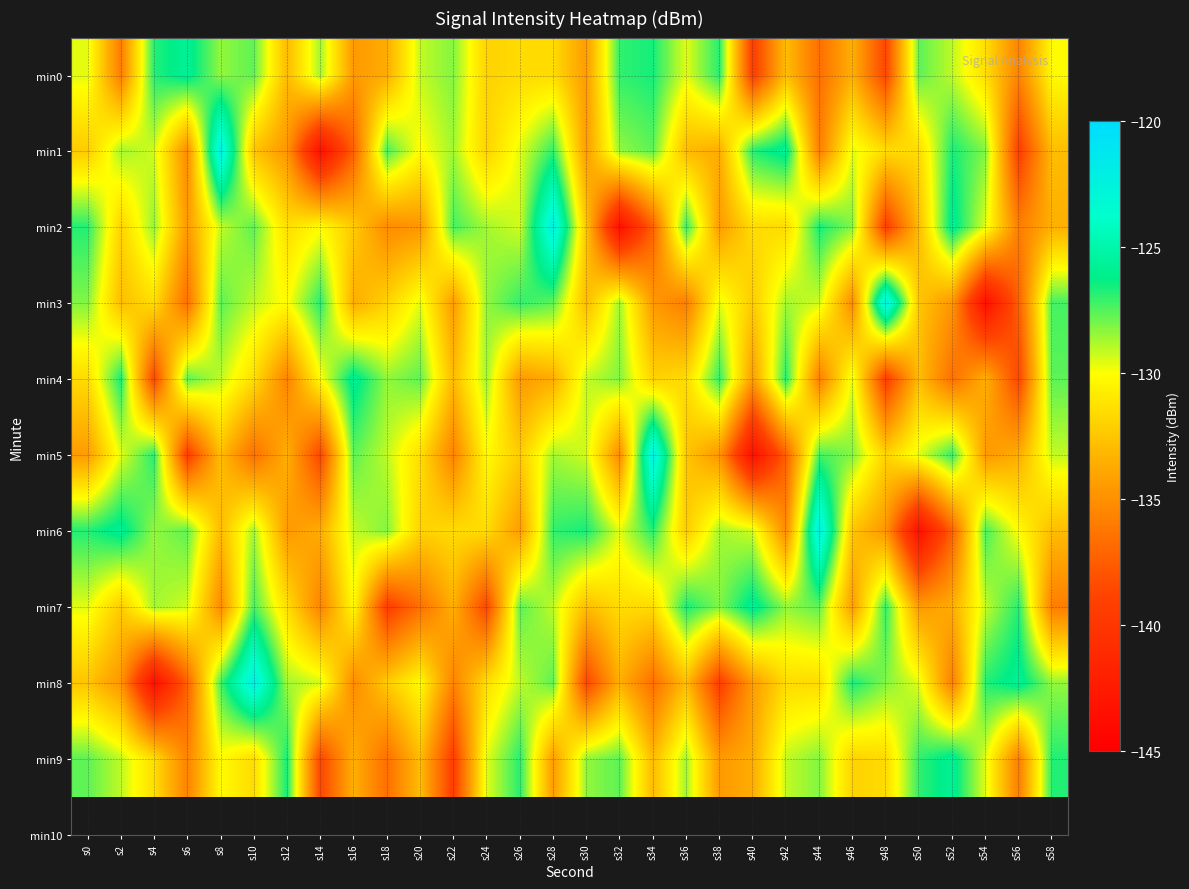

Reading left to right, list all the values displayed in this chart.

min0: s0=-129.6	s2=-135.9	s4=-126.8	s6=-125.8	s8=-128.4	s10=-127.7	s12=-133.0	s14=-128.6	s16=-134.5	s18=-133.6	s20=-129.1	s22=-128.2	s24=-131.9	s26=-131.6	s28=-131.5	s30=-134.4	s32=-127.0	s34=-126.6	s36=-129.6	s38=-126.8	s40=-139.2	s42=-132.9	s44=-136.6	s46=-133.5	s48=-138.7	s50=-127.6	s52=-129.1	s54=-131.4	s56=-135.6	s58=-130.2
min1: s0=-132.3	s2=-128.7	s4=-129.3	s6=-135.2	s8=-122.1	s10=-132.5	s12=-134.7	s14=-143.5	s16=-137.3	s18=-127.3	s20=-130.2	s22=-128.6	s24=-131.9	s26=-129.6	s28=-127.0	s30=-134.4	s32=-128.4	s34=-127.7	s36=-133.0	s38=-133.6	s40=-126.8	s42=-125.8	s44=-135.9	s46=-129.6	s48=-131.5	s50=-131.6	s52=-126.6	s54=-128.2	s56=-139.2	s58=-132.9
min2: s0=-126.8	s2=-131.9	s4=-128.4	s6=-134.5	s8=-129.1	s10=-127.6	s12=-131.4	s14=-130.2	s16=-132.3	s18=-135.2	s20=-134.7	s22=-127.3	s24=-128.7	s26=-129.3	s28=-122.1	s30=-132.5	s32=-143.5	s34=-137.3	s36=-127.0	s38=-134.4	s40=-131.5	s42=-131.6	s44=-126.6	s46=-128.2	s48=-139.2	s50=-132.9	s52=-125.8	s54=-129.6	s56=-135.9	s58=-133.5
min3: s0=-128.2	s2=-132.9	s4=-131.4	s6=-136.6	s8=-127.6	s10=-129.1	s12=-130.2	s14=-126.8	s16=-133.6	s18=-131.9	s20=-129.6	s22=-134.4	s24=-128.4	s26=-127.0	s28=-127.7	s30=-133.0	s32=-128.6	s34=-134.5	s36=-135.9	s38=-129.6	s40=-132.3	s42=-128.7	s44=-129.3	s46=-135.2	s48=-122.1	s50=-132.5	s52=-134.7	s54=-143.5	s56=-137.3	s58=-127.3
min4: s0=-131.5	s2=-126.6	s4=-138.7	s6=-127.6	s8=-129.1	s10=-131.4	s12=-135.6	s14=-130.2	s16=-125.8	s18=-128.4	s20=-127.7	s22=-133.0	s24=-128.6	s26=-134.5	s28=-133.6	s30=-129.1	s32=-128.2	s34=-131.9	s36=-131.6	s38=-127.0	s40=-134.4	s42=-126.8	s44=-135.9	s46=-129.6	s48=-139.2	s50=-132.9	s52=-136.6	s54=-133.5	s56=-138.7	s58=-127.6
min5: s0=-134.4	s2=-129.6	s4=-126.8	s6=-139.2	s8=-132.9	s10=-136.6	s12=-133.5	s14=-138.7	s16=-127.6	s18=-129.1	s20=-131.4	s22=-135.6	s24=-130.2	s26=-132.3	s28=-128.7	s30=-129.3	s32=-135.2	s34=-122.1	s36=-132.5	s38=-134.7	s40=-143.5	s42=-137.3	s44=-127.3	s46=-128.2	s48=-131.9	s50=-129.6	s52=-127.0	s54=-134.5	s56=-133.6	s58=-129.1
min6: s0=-126.8	s2=-125.8	s4=-128.4	s6=-127.7	s8=-133.0	s10=-128.6	s12=-134.5	s14=-133.6	s16=-129.1	s18=-128.2	s20=-131.9	s22=-131.6	s24=-131.5	s26=-134.4	s28=-127.0	s30=-126.6	s32=-129.6	s34=-126.8	s36=-132.3	s38=-128.7	s40=-129.3	s42=-135.2	s44=-122.1	s46=-132.5	s48=-134.7	s50=-143.5	s52=-137.3	s54=-127.3	s56=-130.2	s58=-132.9
min7: s0=-129.6	s2=-132.3	s4=-128.7	s6=-129.3	s8=-135.2	s10=-127.3	s12=-131.4	s14=-135.6	s16=-130.2	s18=-139.2	s20=-136.6	s22=-133.5	s24=-138.7	s26=-127.6	s28=-129.1	s30=-132.9	s32=-131.5	s34=-131.6	s36=-126.6	s38=-128.2	s40=-125.8	s42=-128.4	s44=-127.7	s46=-134.4	s48=-127.0	s50=-134.5	s52=-133.6	s54=-129.1	s56=-126.8	s58=-135.9
min8: s0=-132.5	s2=-134.7	s4=-143.5	s6=-137.3	s8=-127.3	s10=-122.1	s12=-128.7	s14=-129.3	s16=-135.2	s18=-132.3	s20=-130.2	s22=-135.6	s24=-131.4	s26=-129.1	s28=-127.6	s30=-138.7	s32=-133.5	s34=-136.6	s36=-132.9	s38=-139.2	s40=-134.4	s42=-131.6	s44=-131.5	s46=-126.6	s48=-128.2	s50=-129.6	s52=-135.9	s54=-126.8	s56=-125.8	s58=-128.4
min9: s0=-127.6	s2=-129.1	s4=-131.4	s6=-135.6	s8=-130.2	s10=-131.5	s12=-126.6	s14=-138.7	s16=-133.5	s18=-136.6	s20=-132.9	s22=-139.2	s24=-129.6	s26=-126.8	s28=-134.4	s30=-128.4	s32=-127.7	s34=-133.0	s36=-128.6	s38=-134.5	s40=-133.6	s42=-129.1	s44=-128.2	s46=-131.9	s48=-131.6	s50=-127.0	s52=-125.8	s54=-129.6	s56=-135.9	s58=-126.8